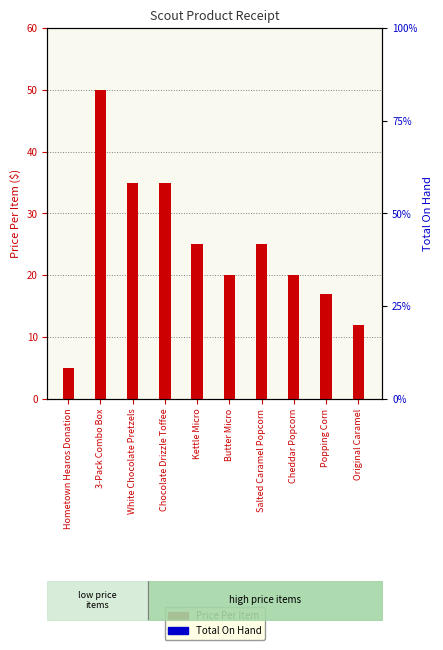

How many values in the Price Per Item series exceed 25?

3